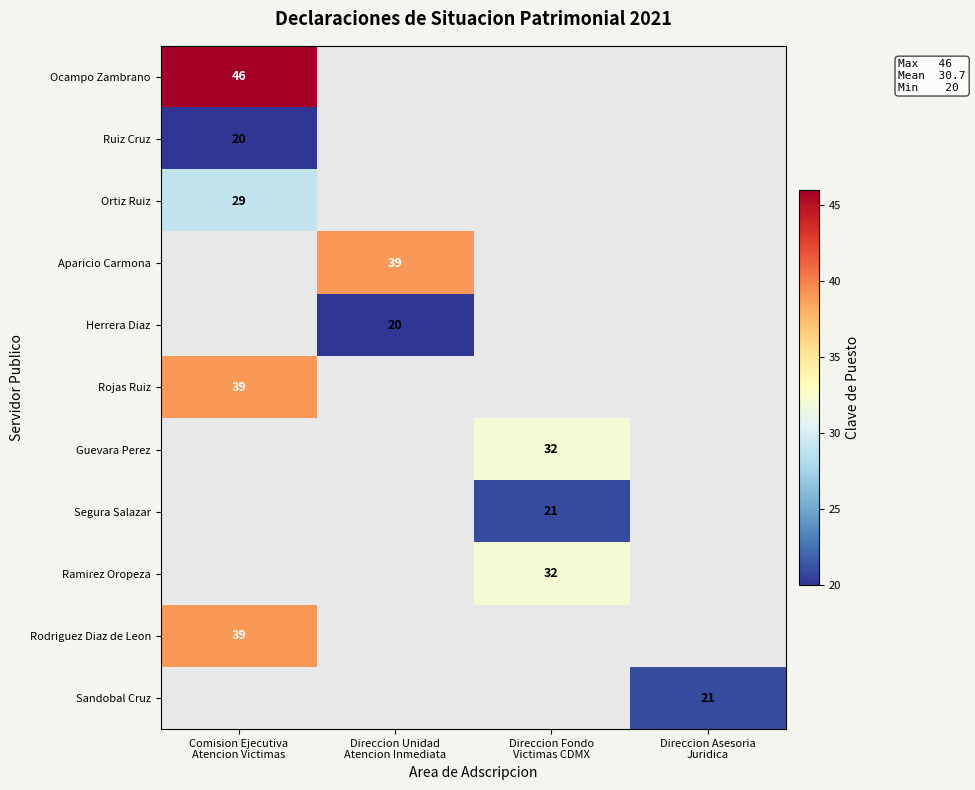

What is the maximum value shown in the chart?

46.0